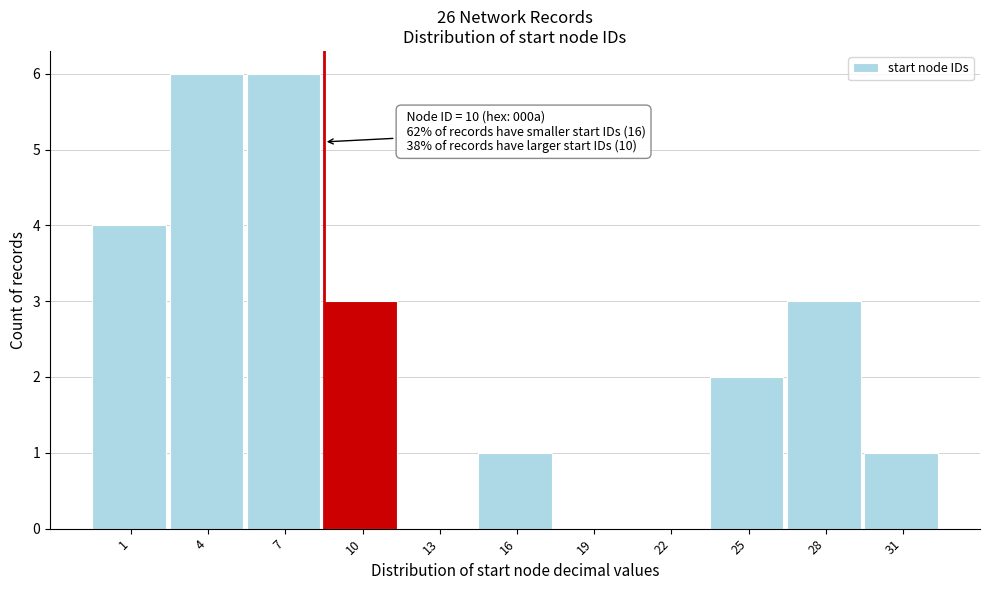

Reading left to right, extract all data points from this chart.

1=4	4=6	7=6	10=3	13=0	16=1	19=0	22=0	25=2	28=3	31=1